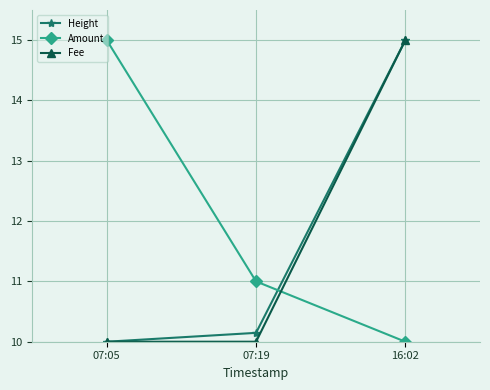

What is the maximum value for Fee?

15.0